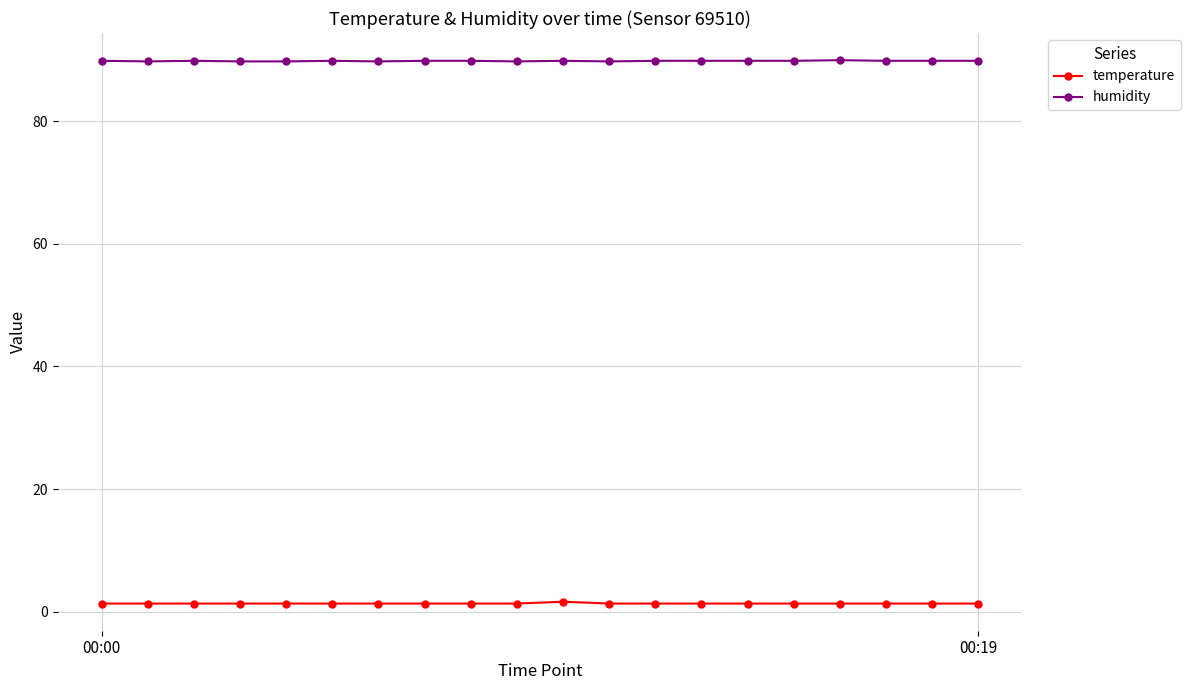

How many temperature values are between 1 and 2?

20